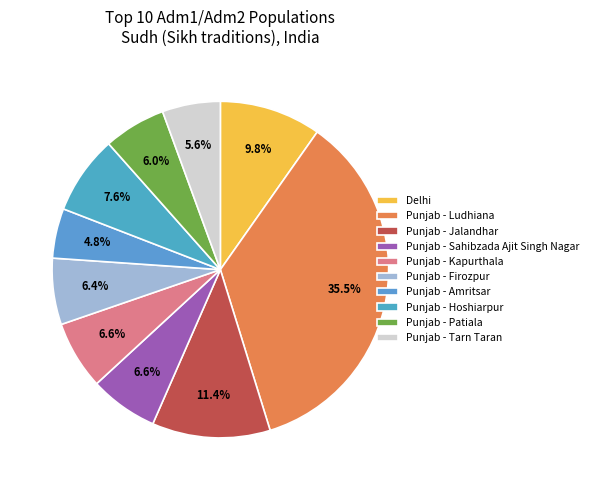

Is the sum of Punjab - Patiala and Punjab - Ludhiana greater than half?

No